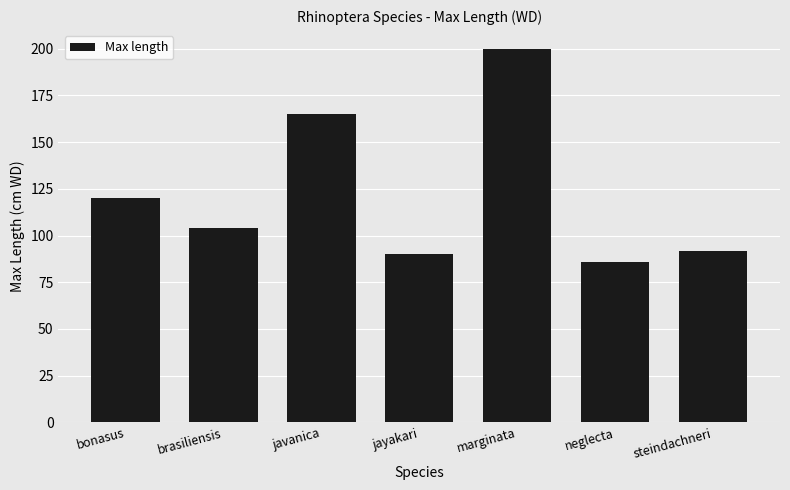

What is the maximum value shown in the chart?

200.0